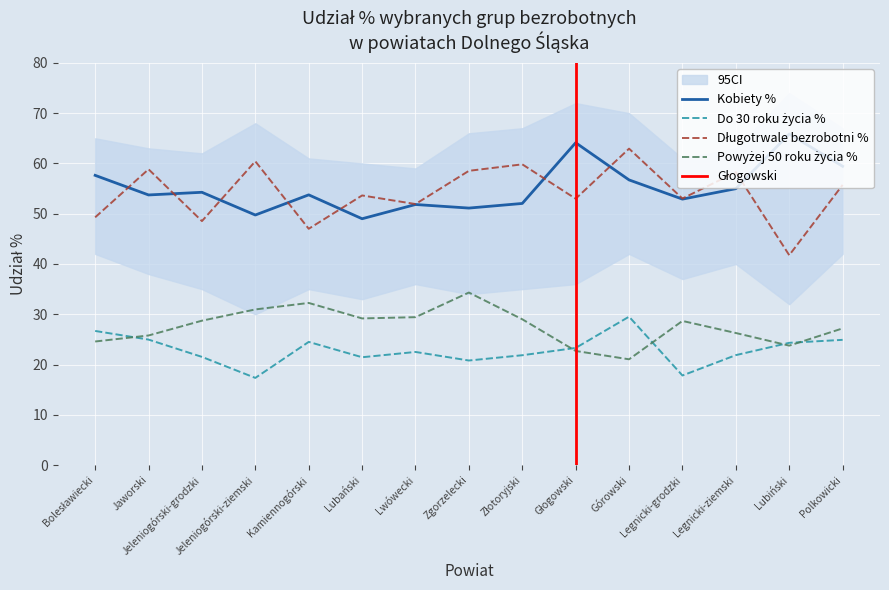

True or false: Do 30 roku życia % and Długotrwale bezrobotni % cross at least once.

False